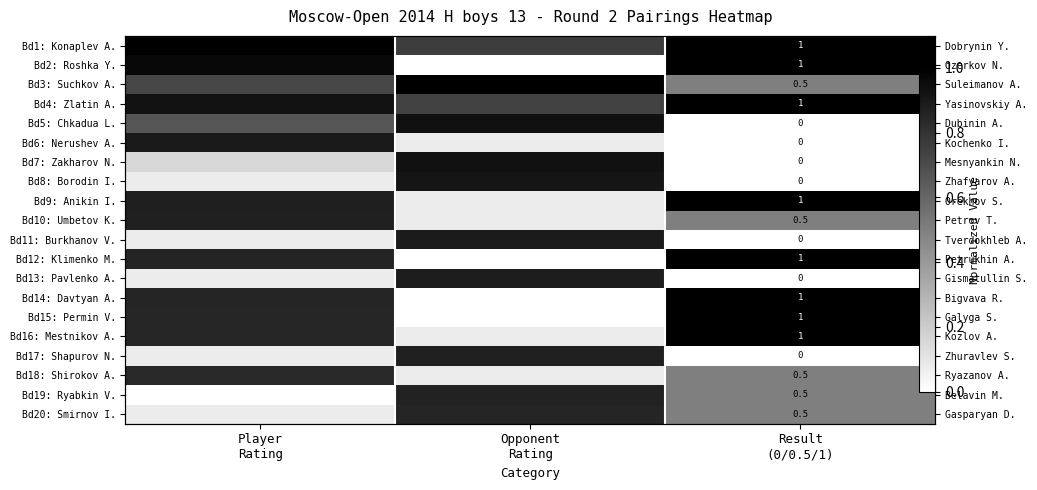

How many values in the Bd5: Chkadua L. series exceed 0?

2